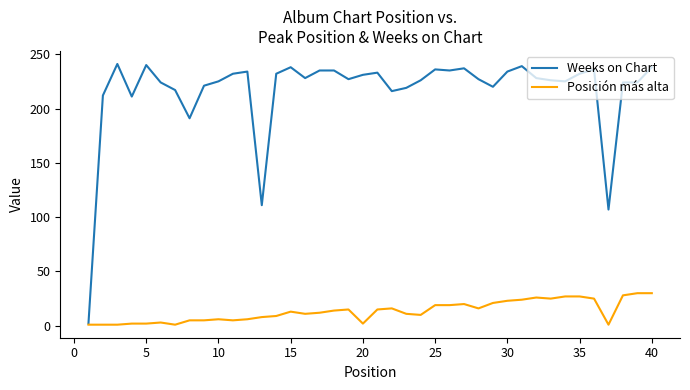

How many lines are shown in the chart?

2